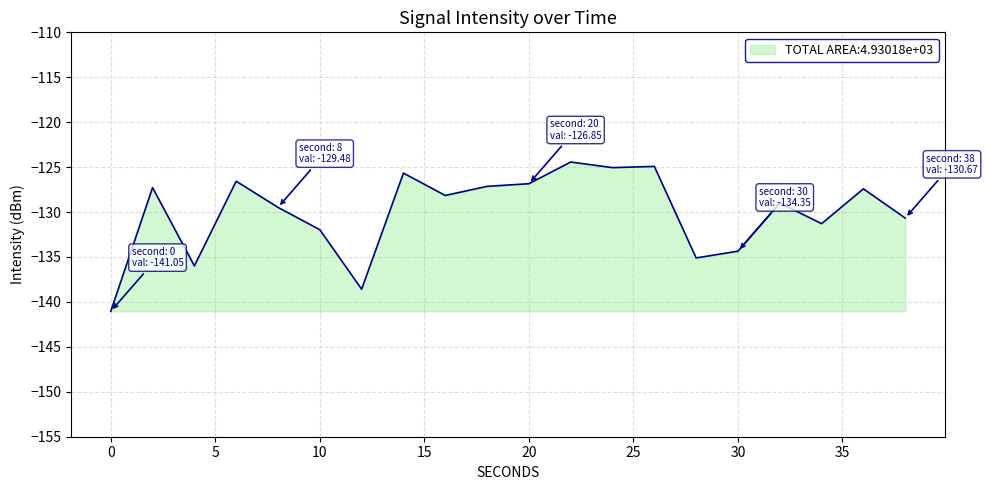

True or false: the data has more than 2 interior local peaks.

True